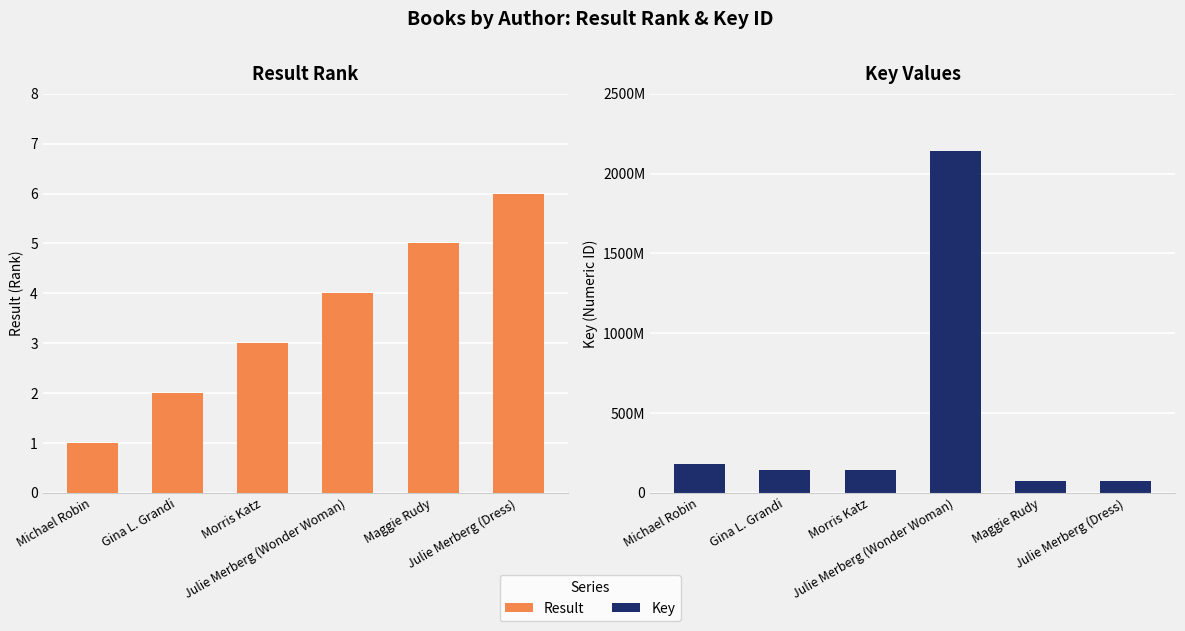

What is the maximum value shown in the chart?

2142244888